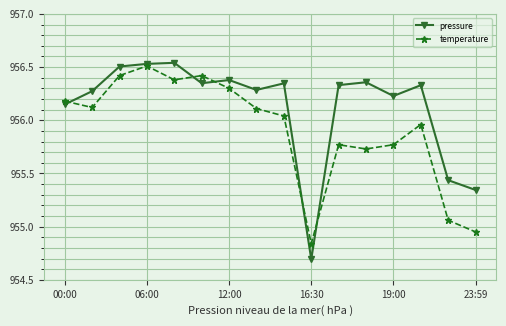

At how many categories does at least one series exceed 955?

15